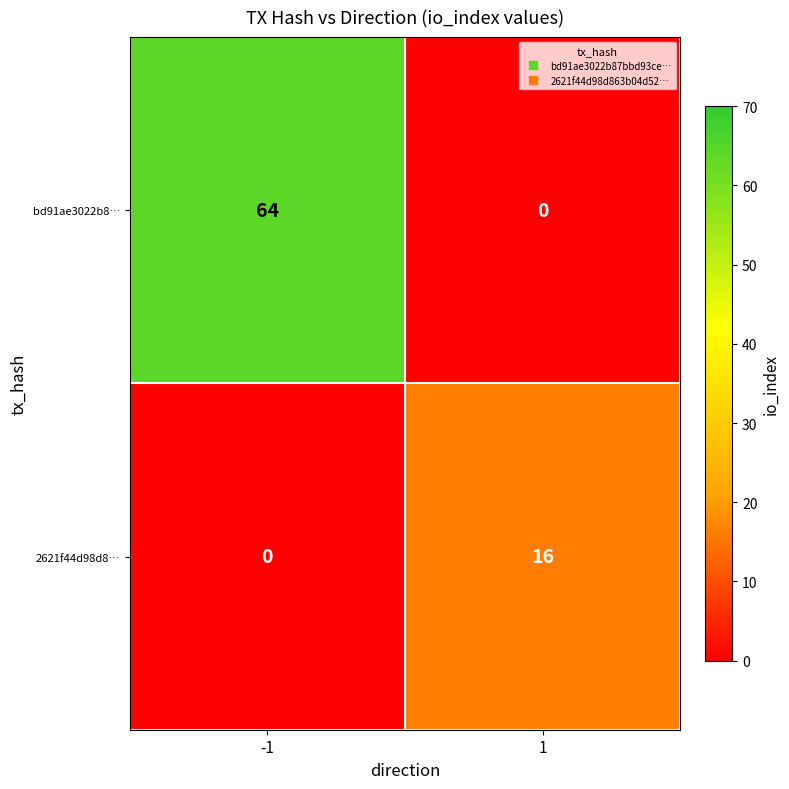

List the series in order of their peak value, lowest first.

2621f44d98d8…, bd91ae3022b8…